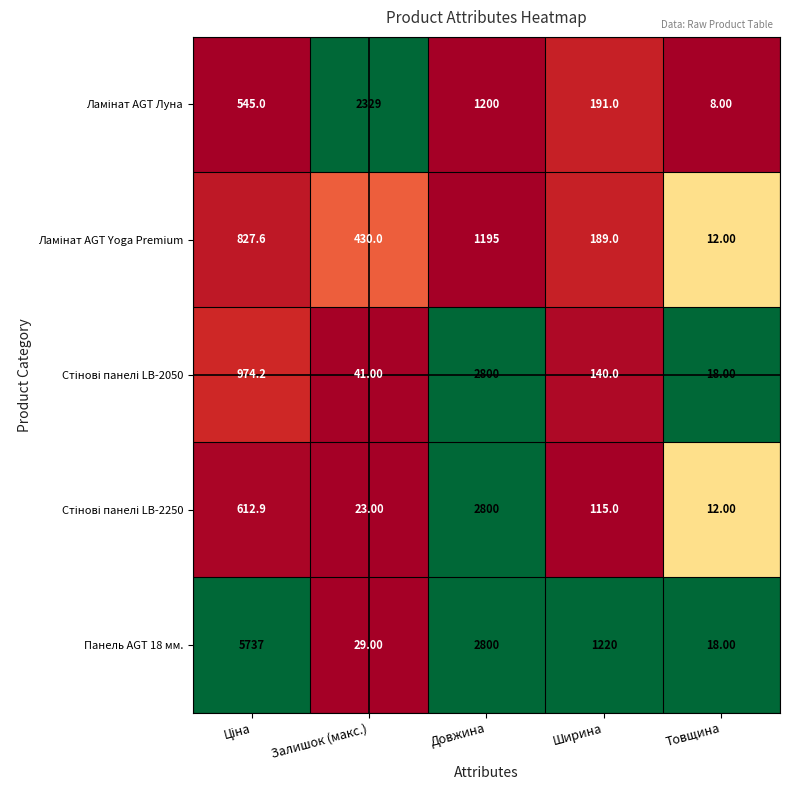

Which series has the largest total across all categories?

Панель AGT 18 мм.